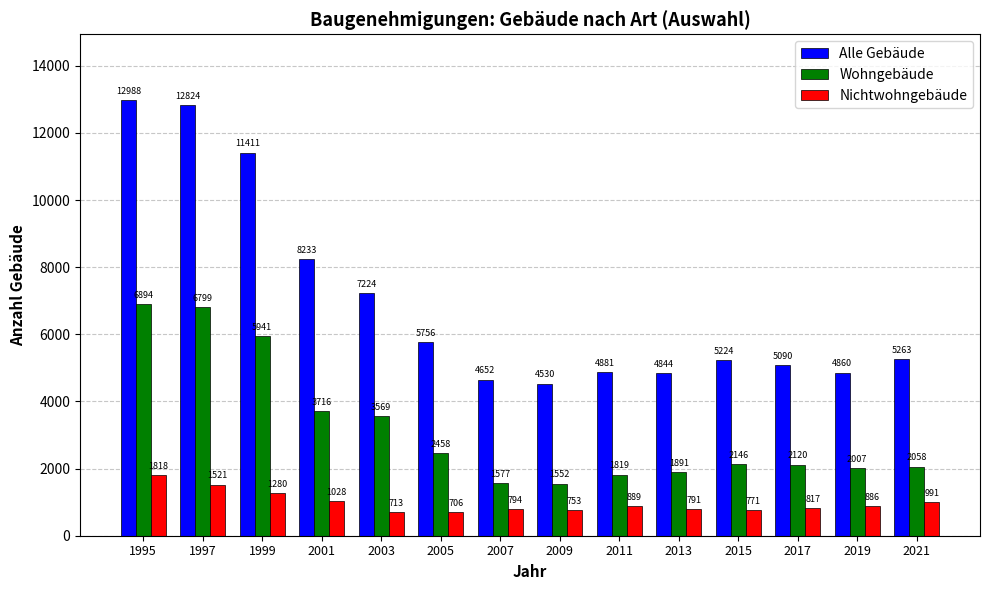

Which series has the widest spread of values?

Alle Gebäude